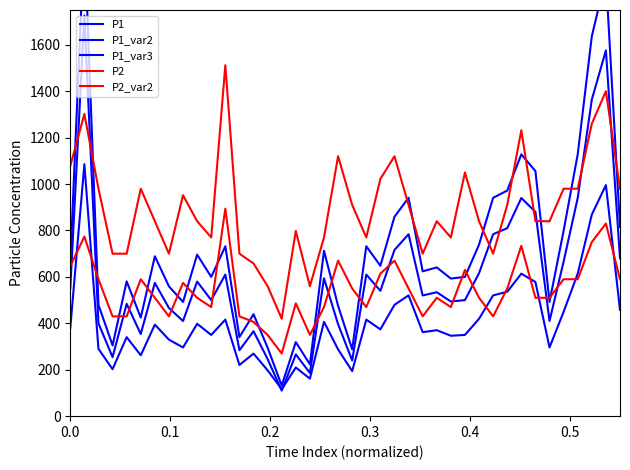

How many lines are shown in the chart?

5